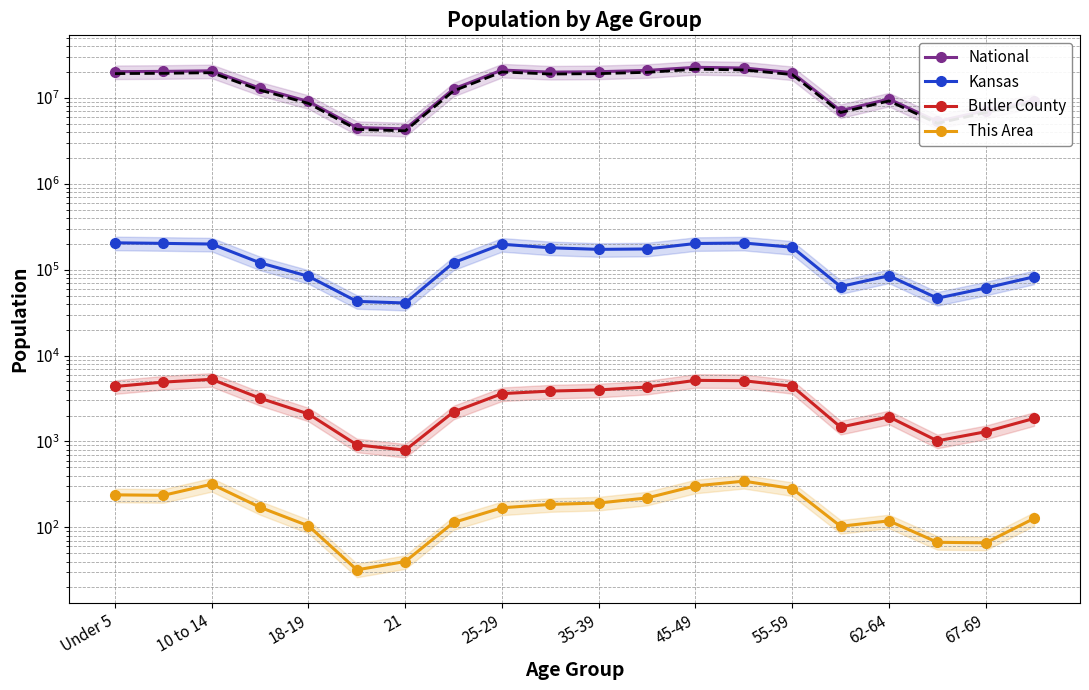

What is the average value of the National series?

14509549